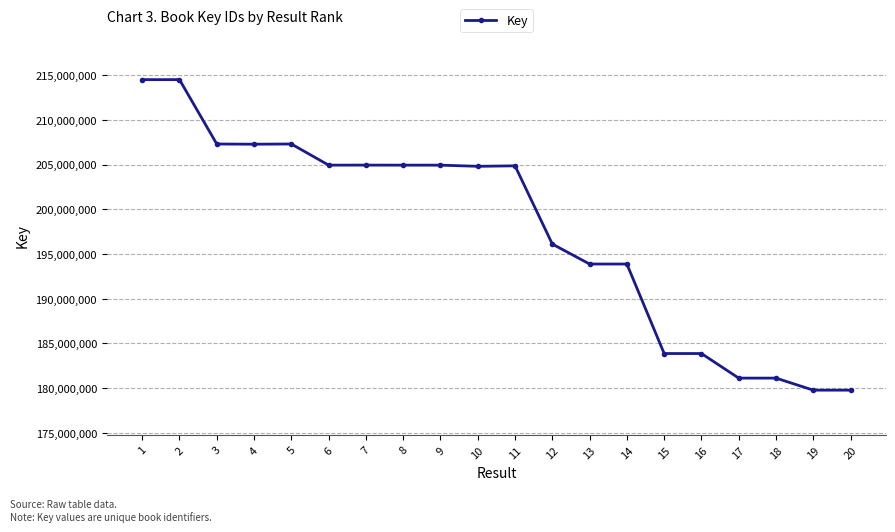

What is the value of the 5th point from the left?

207292938